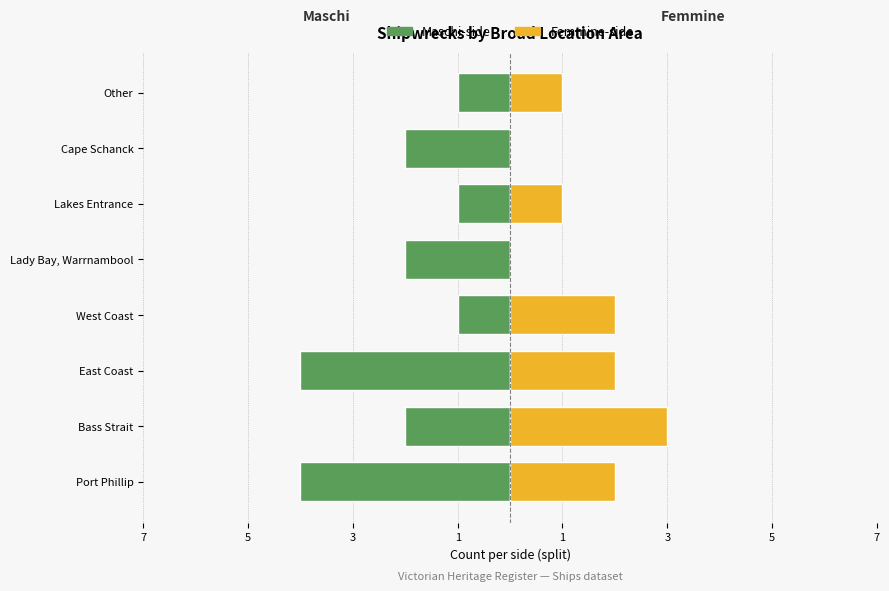

True or false: Femmine-side has a value of 3 at West Coast.

False